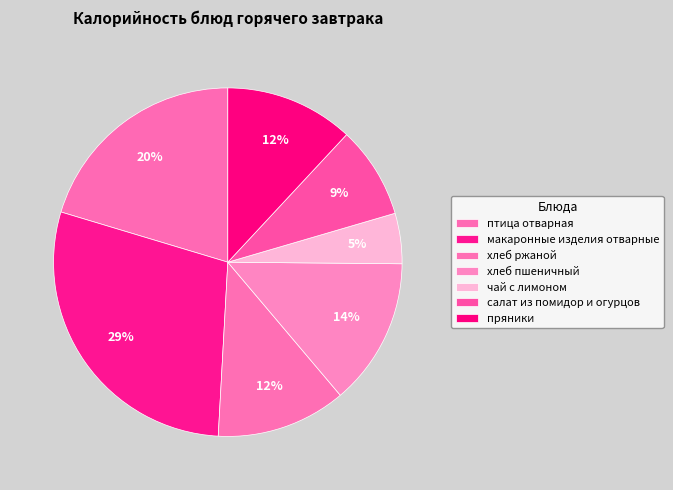

Between салат из помидор и огурцов and пряники, which is larger?

пряники